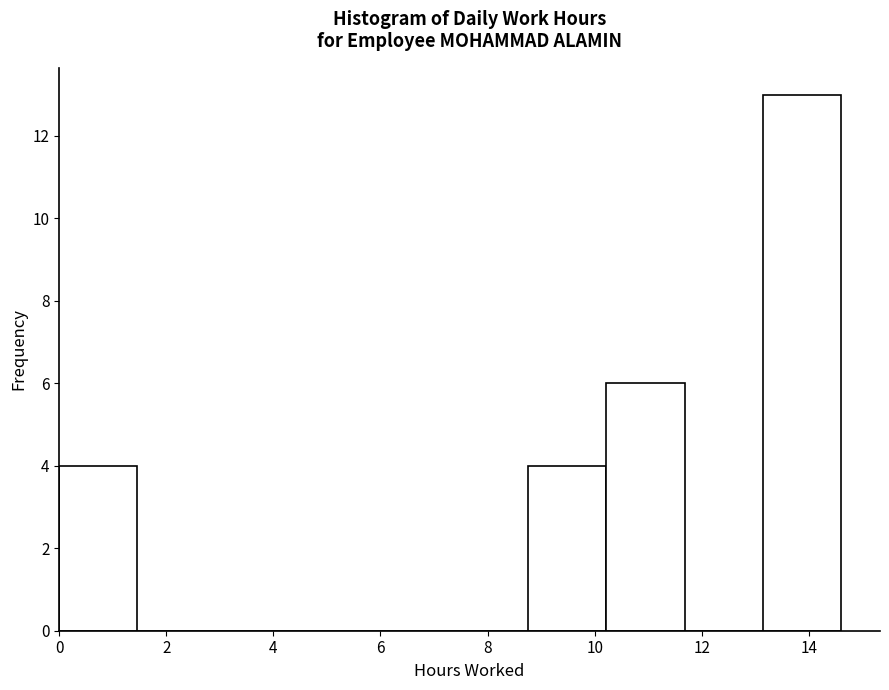

What is the height of the bar covering 8.76 to 10.22 on the x-axis? Neither the bar edges nor the heights are printed on the chart, so give them approximately, as read against the axes.

4